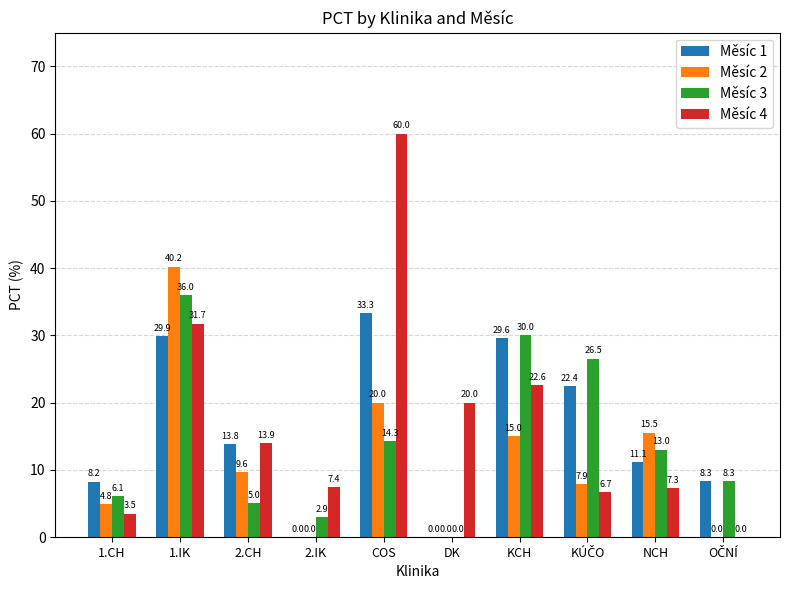

What are all the series names shown in the legend?

Měsíc 1, Měsíc 2, Měsíc 3, Měsíc 4